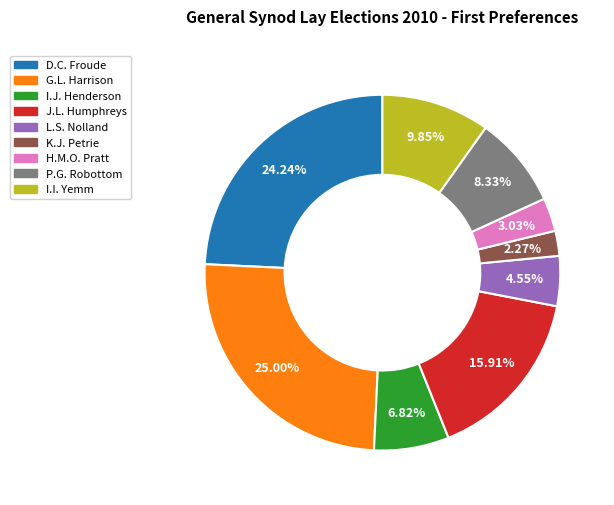

Is there a majority slice in this chart?

No